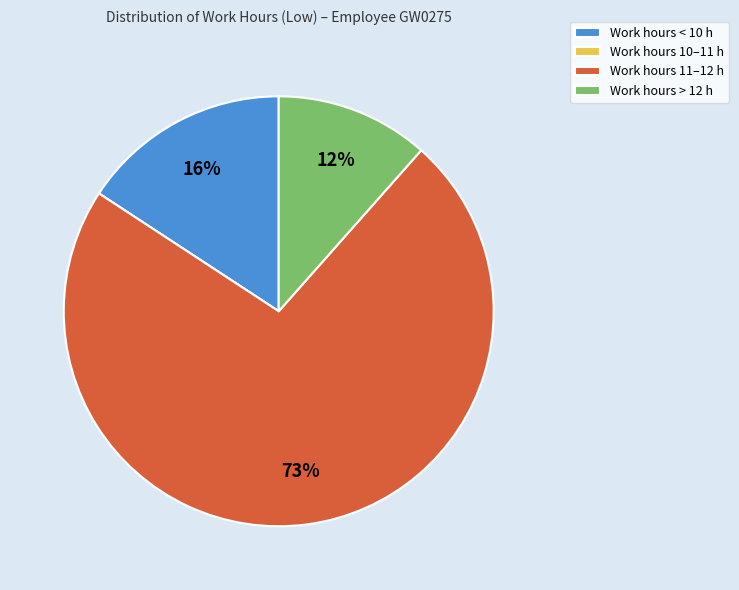

The Work hours < 10 h slice represents 25% of the pie. True or false?

False